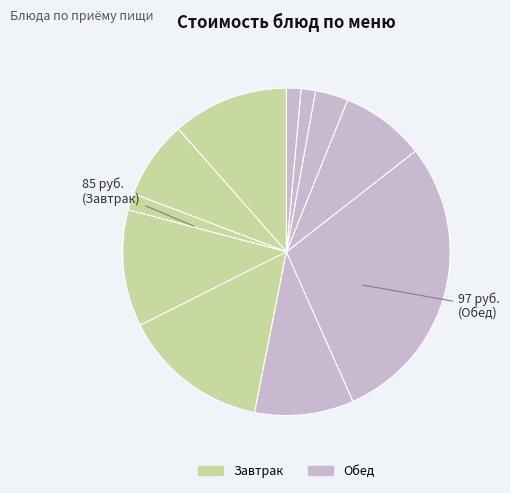

How many slices are in this pie chart?

11